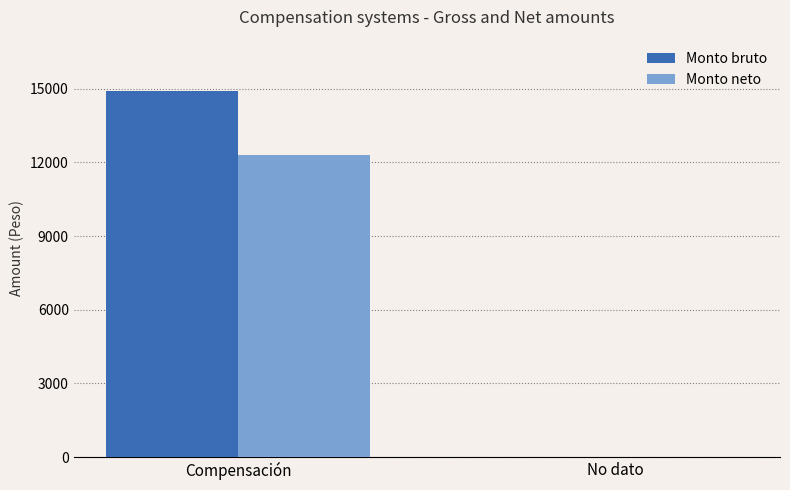

Between Compensación and No dato, which series saw the biggest shift?

Monto bruto